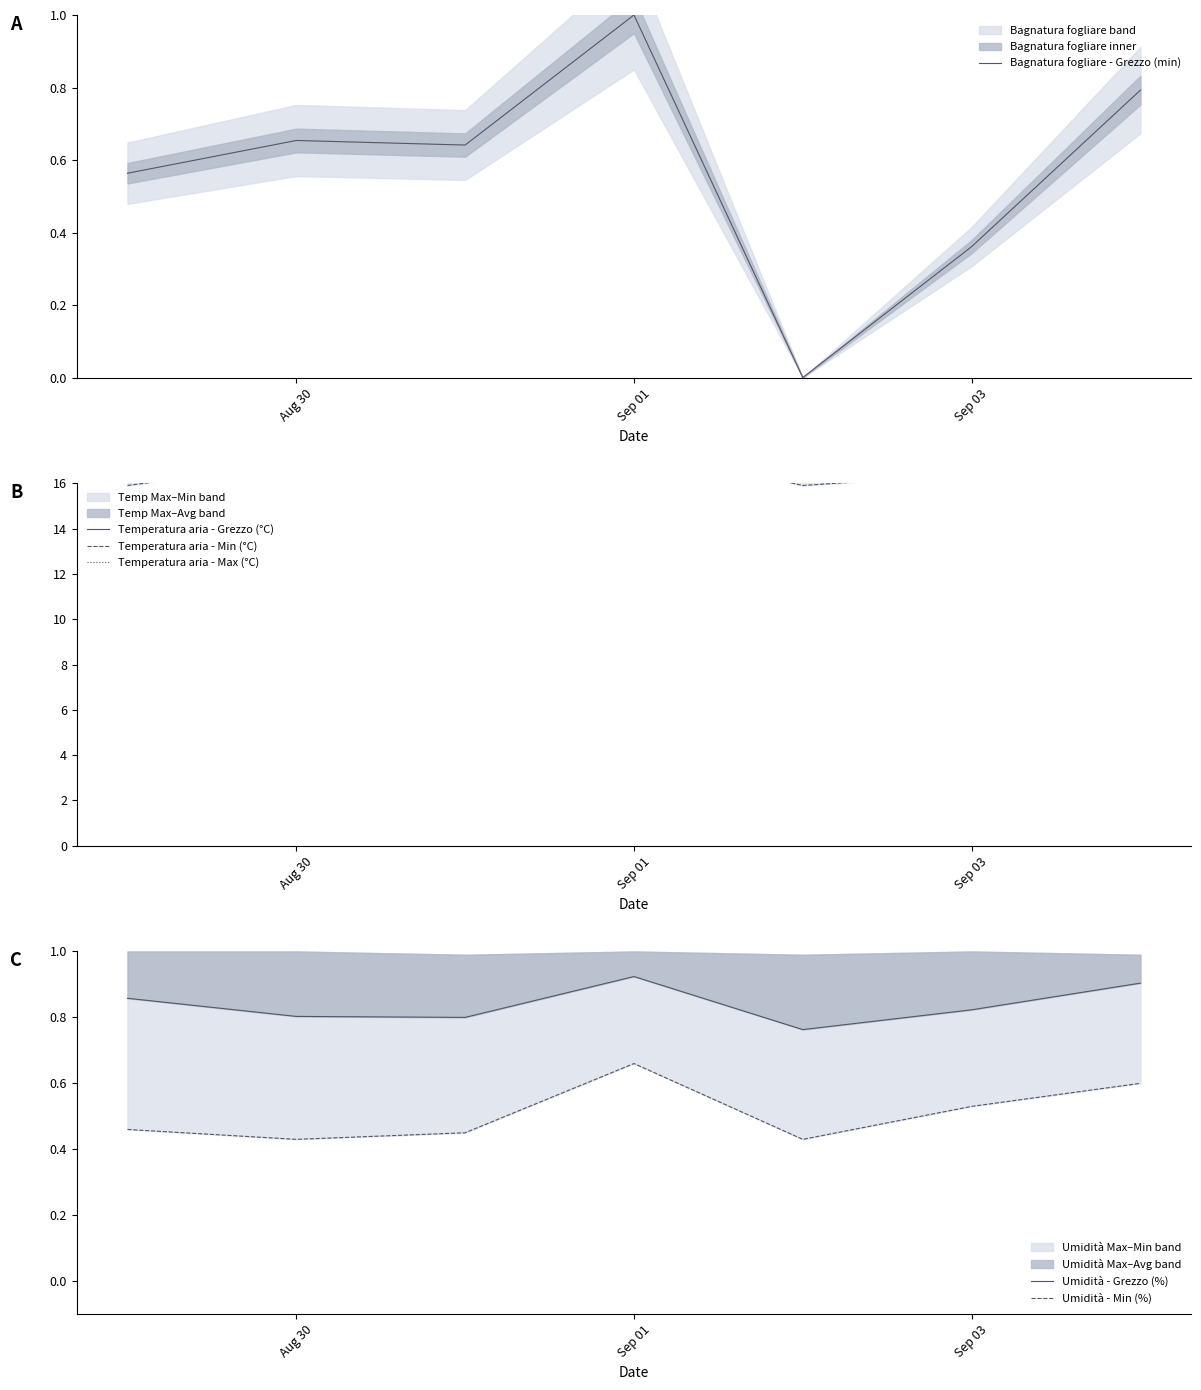

How many values in the Temperatura aria - Grezzo (°C) series exceed 22?

4